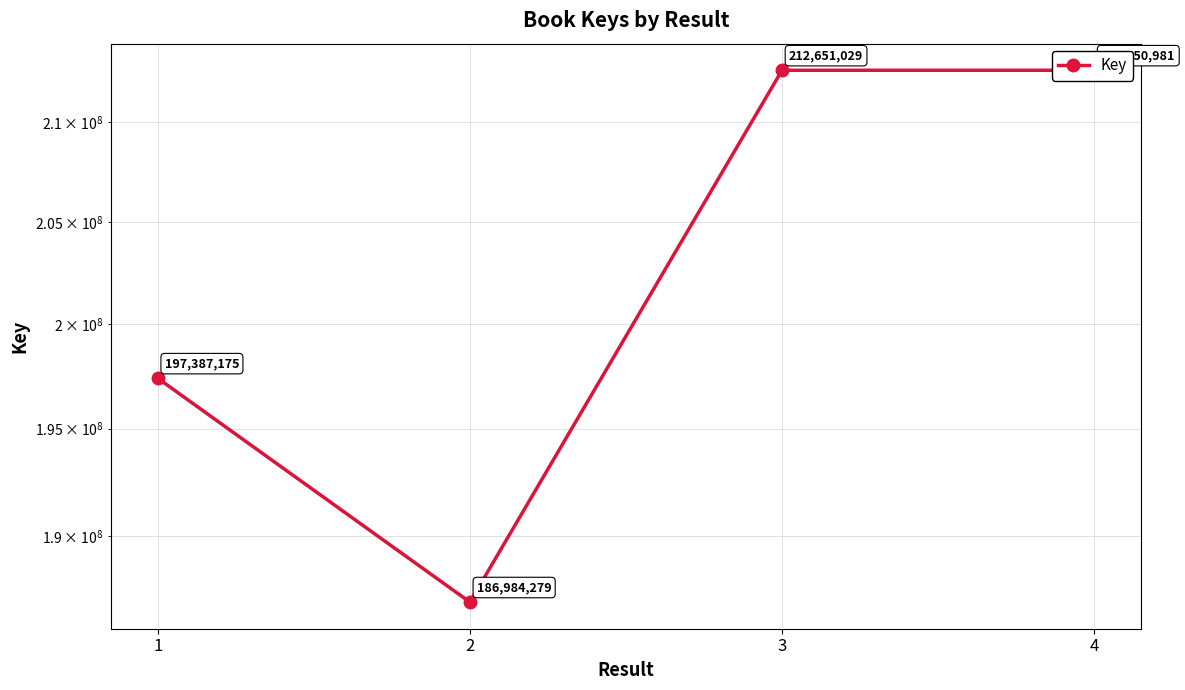

At which label is the value closest to 199817654?

1